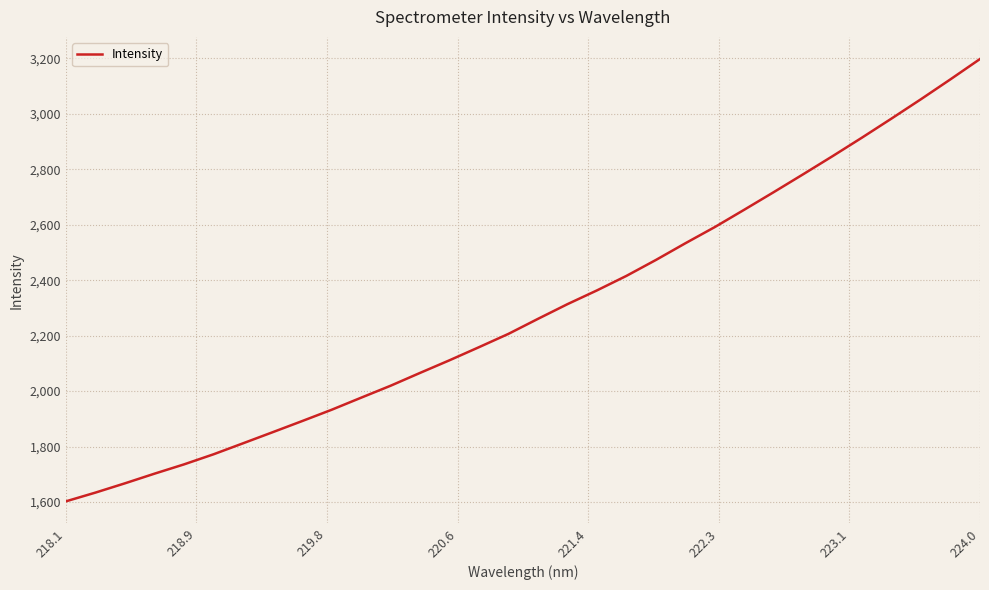

What is the difference between the maximum and minimum values?

1594.6